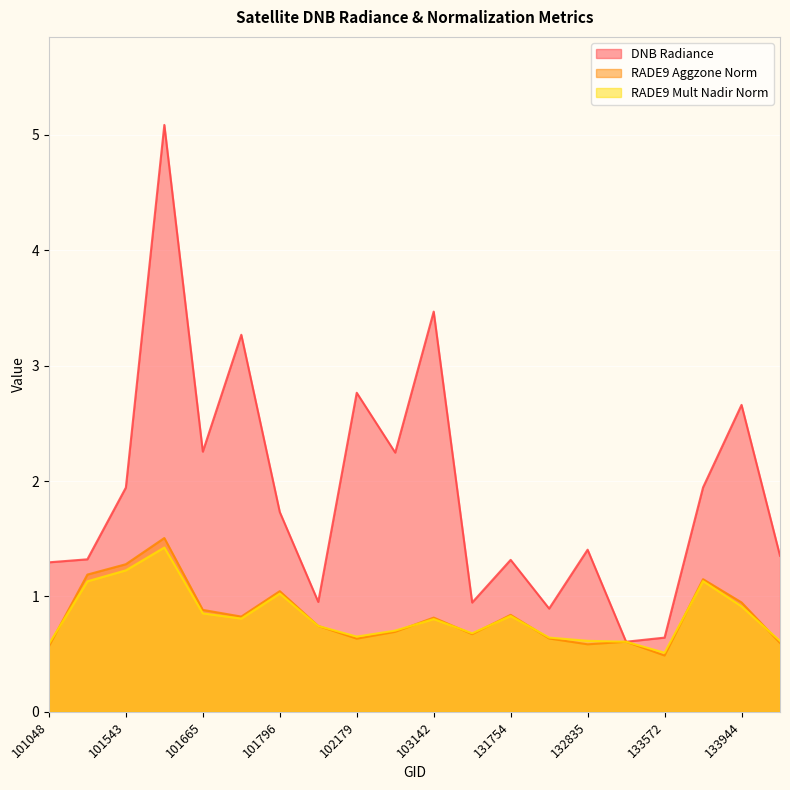

Where is dnbrad nearest to the value 2?

133749